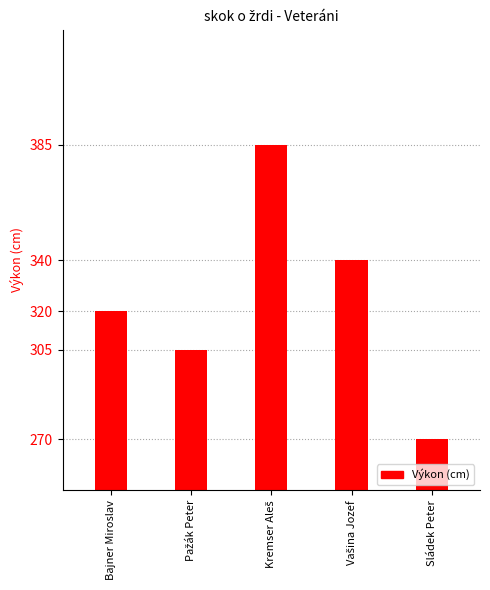

Is it true that the value at Pažák Peter is 305?

True